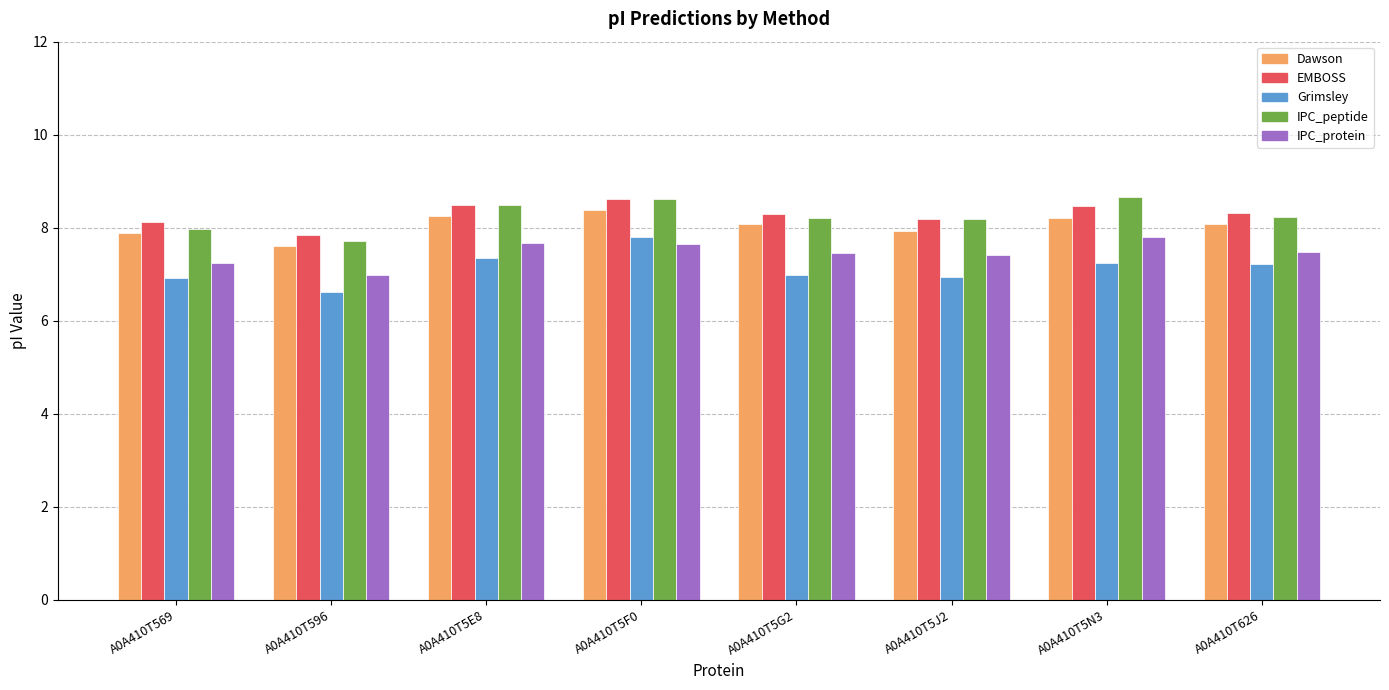

Are the bars horizontal?

No